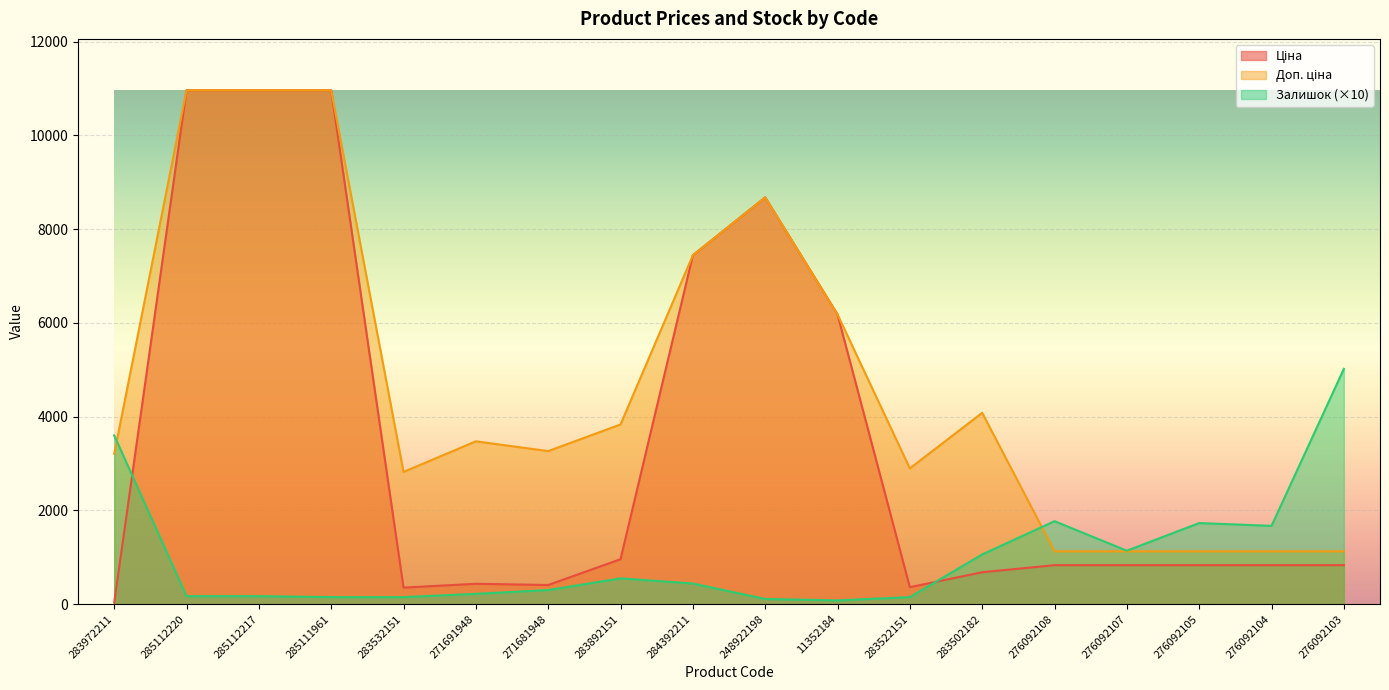

What is the label of the 18th point from the left?

276092103